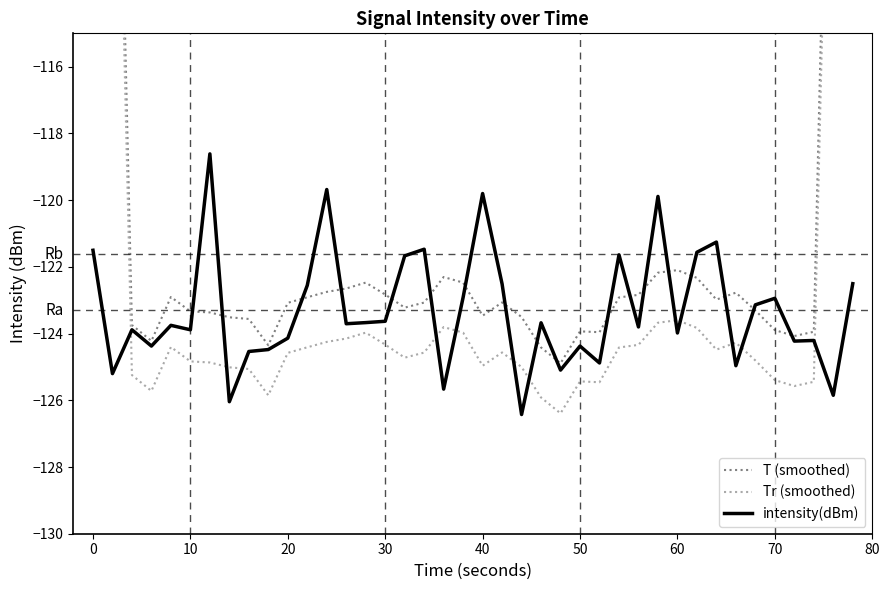

True or false: Tr (smoothed) and intensity(dBm) intersect in this chart.

True